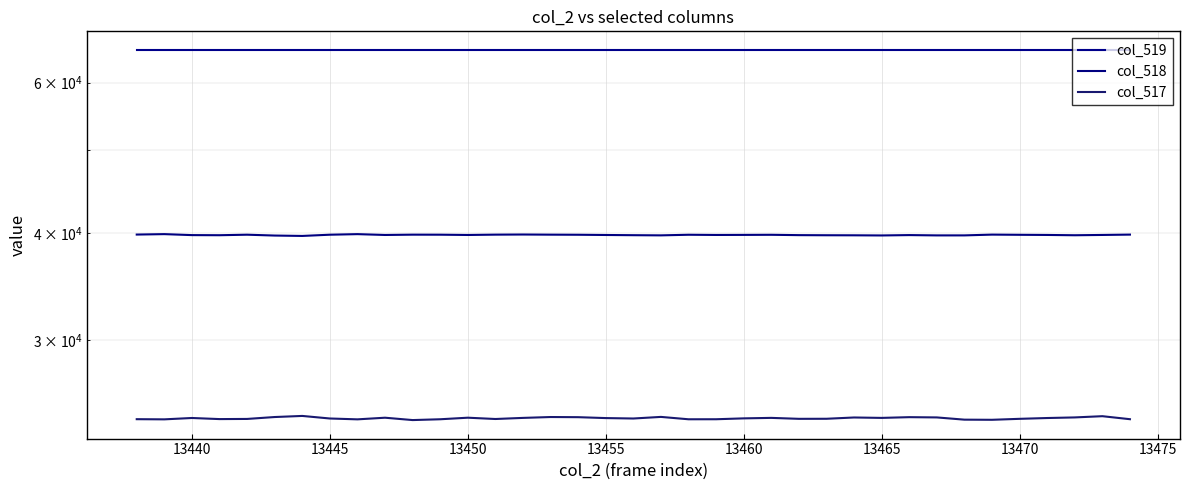

Is it true that col_519 equals 85321 at 13455?

False